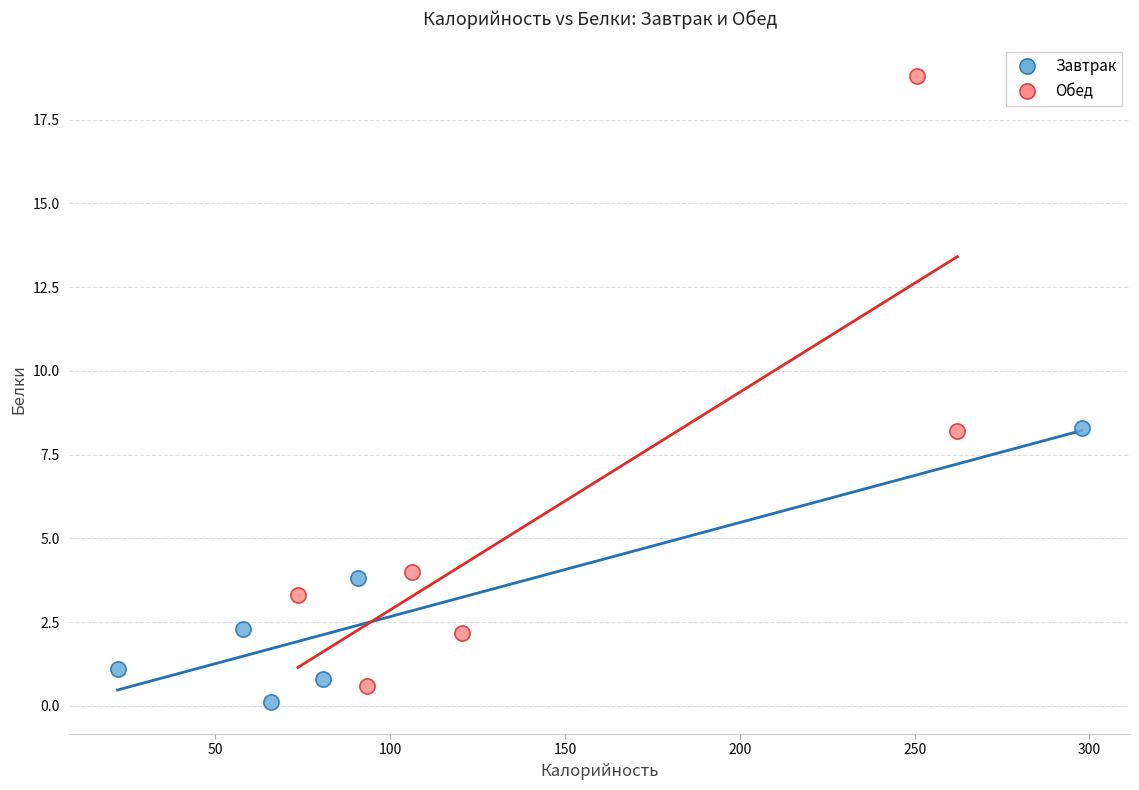

Which series contains the highest Y value?

Обед